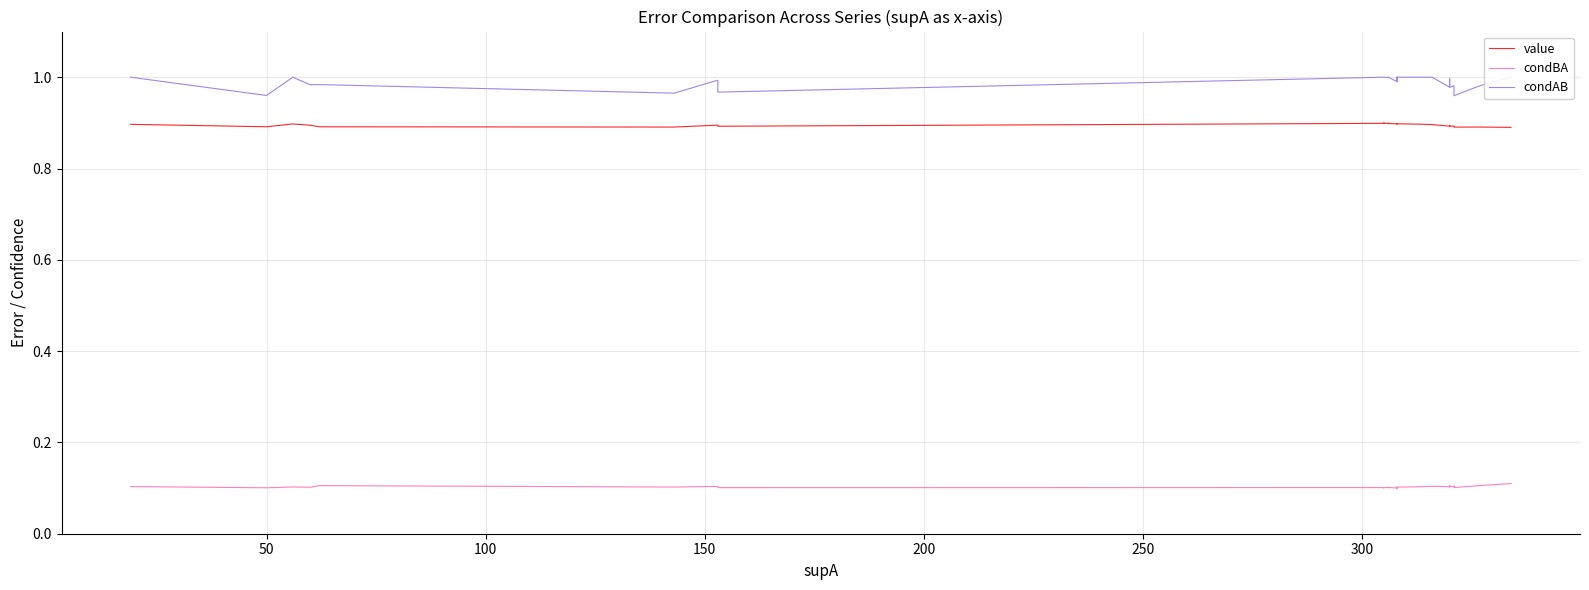

Does the chart display data point markers on the line(s)?

No